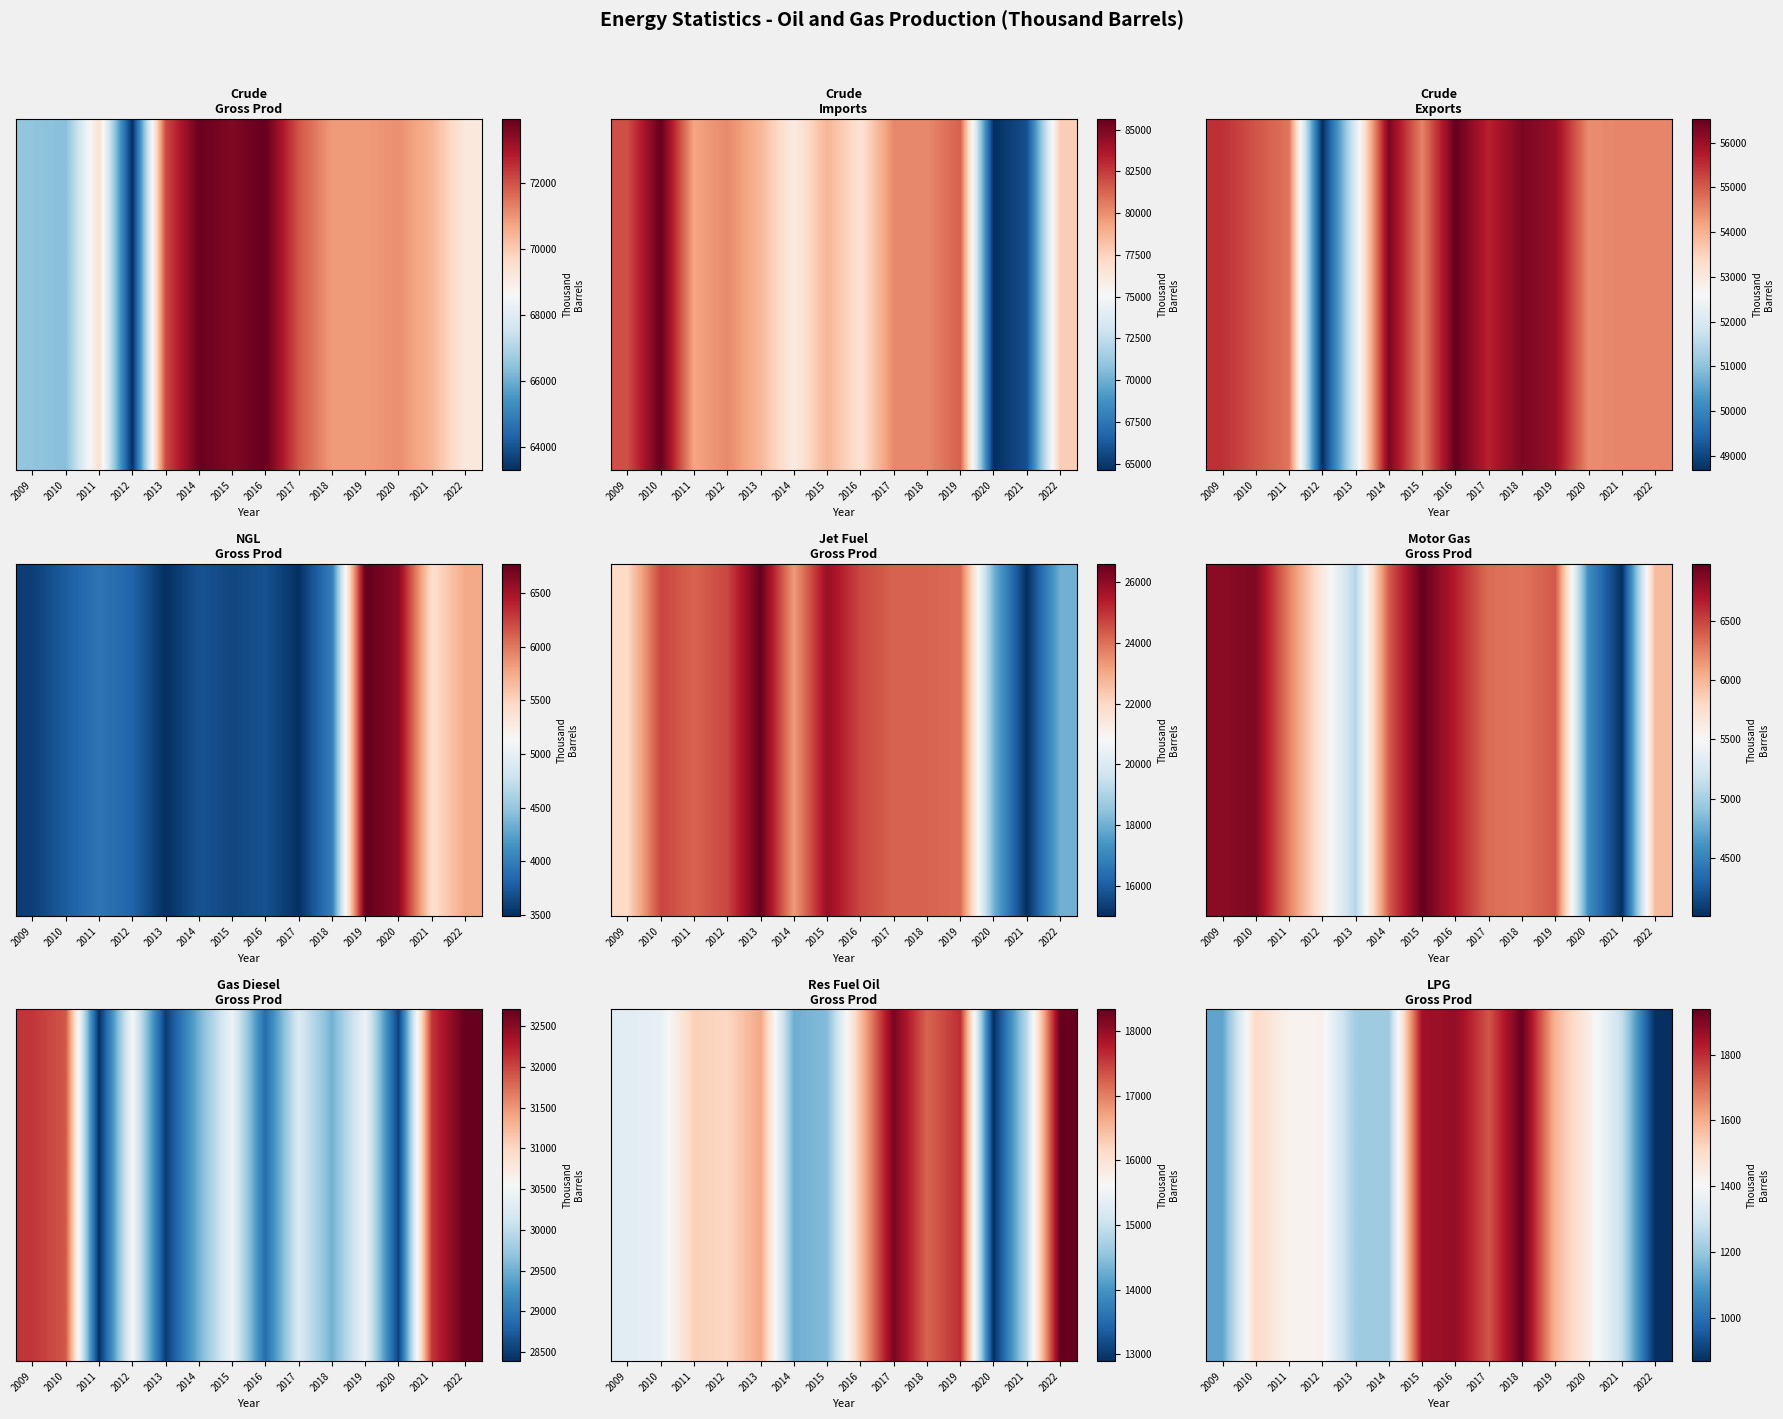

Reading right to left, extract all data points from this chart.

2022=868	2021=1278	2020=1442	2019=1584	2018=1938	2017=1739	2016=1875	2015=1854	2014=1214	2013=1215	2012=1425	2011=1420	2010=1510	2009=1121